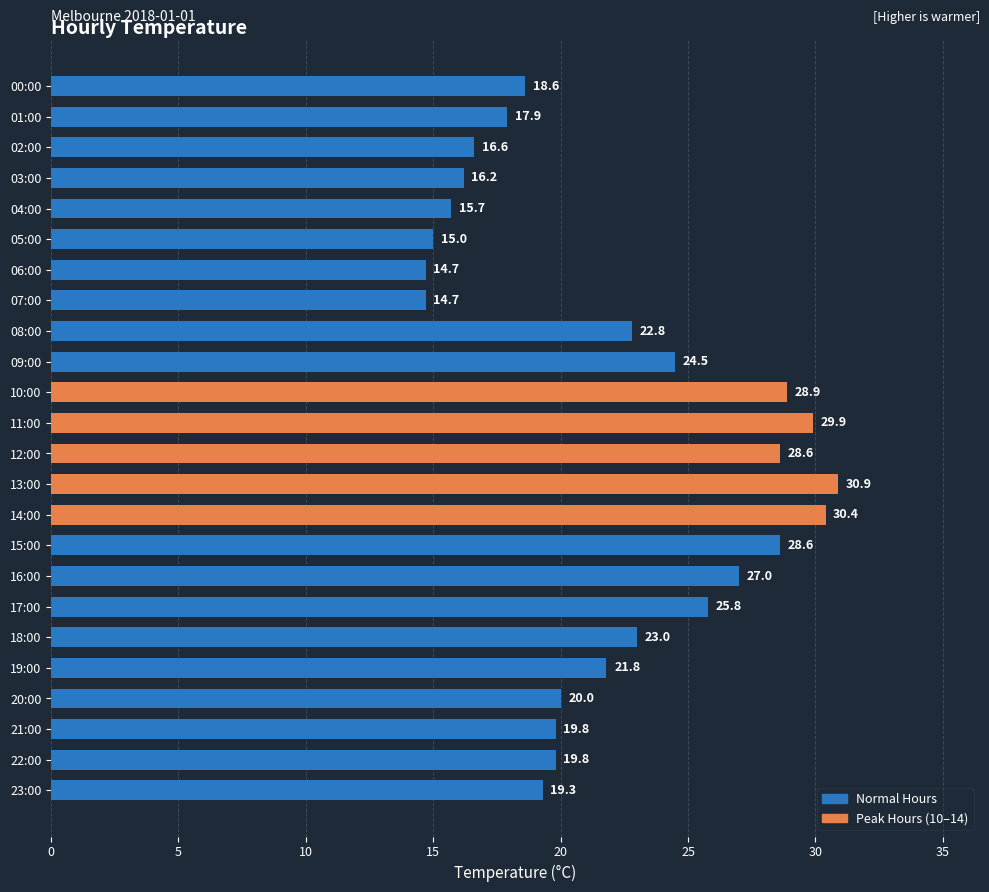

What is the value of the 22nd bar from the top?

19.8